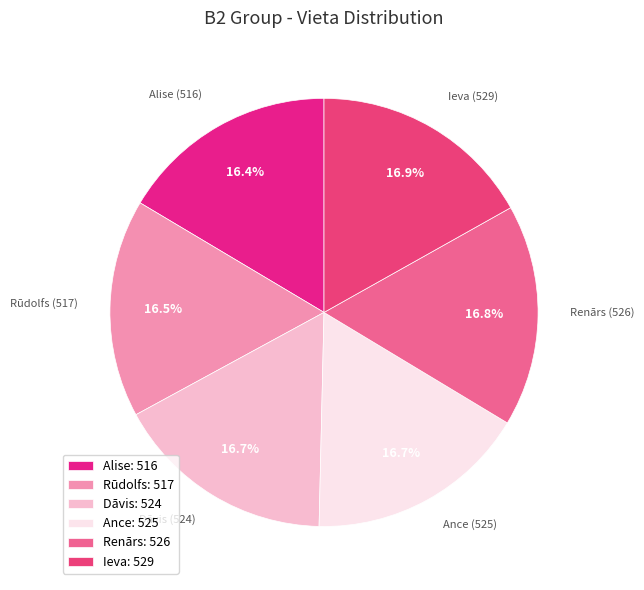

Rank the categories by value from highest to lowest.

Ieva, Renārs, Ance, Dāvis, Rūdolfs, Alise